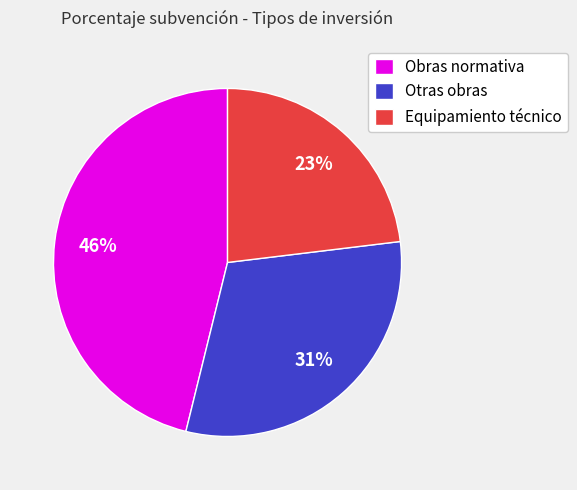

Between Otras obras and Obras normativa, which is larger?

Obras normativa